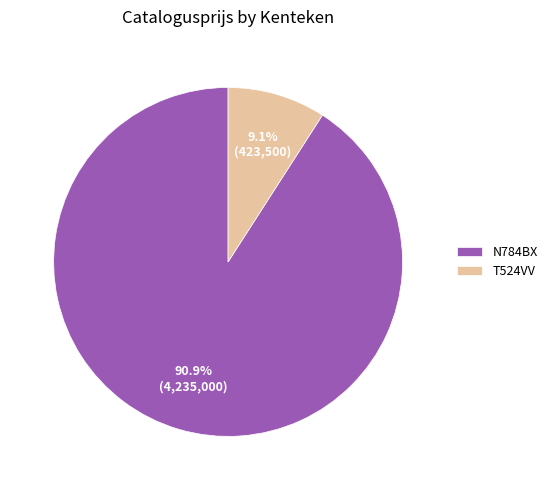

To the nearest percent, what percentage of the pie is T524VV?

9%